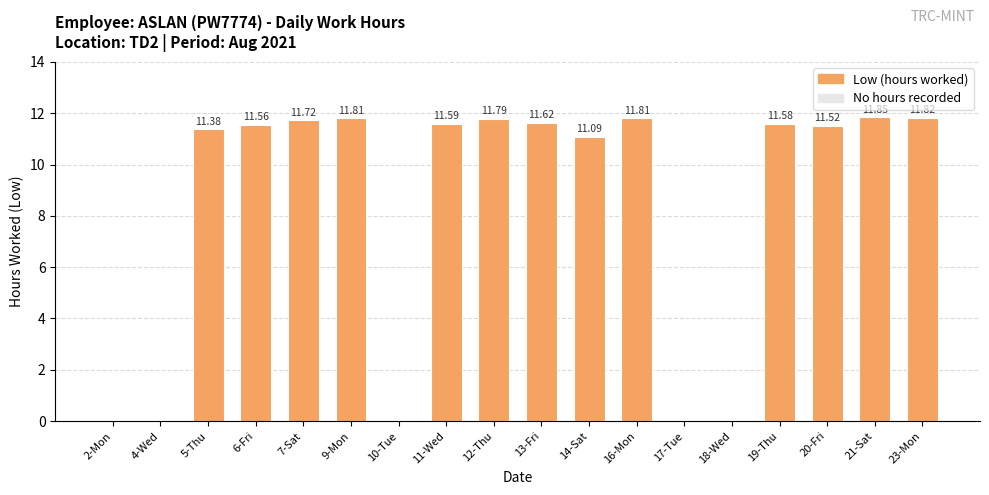

What is the sum of all values?

151.1